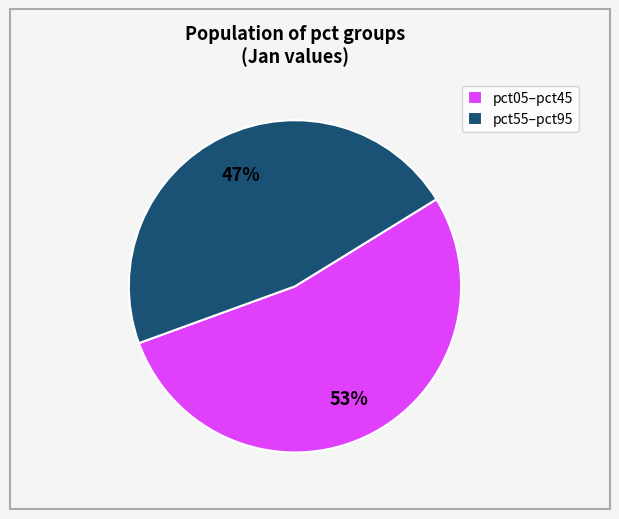

What is the majority slice?

pct05–pct45